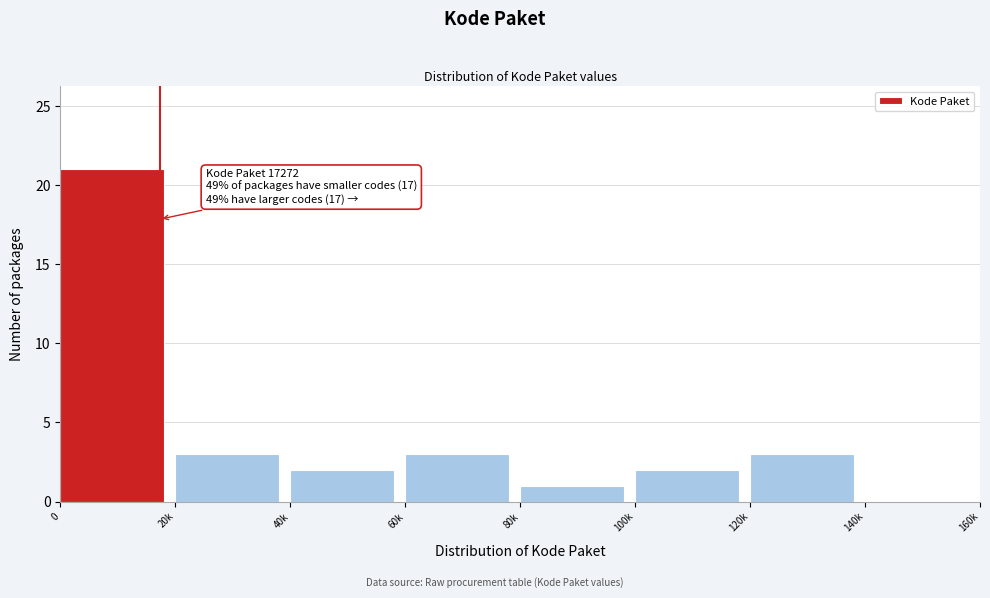

Reading right to left, extract all data points from this chart.

140k=0	120k=3	100k=2	80k=1	60k=3	40k=2	20k=3	0=21